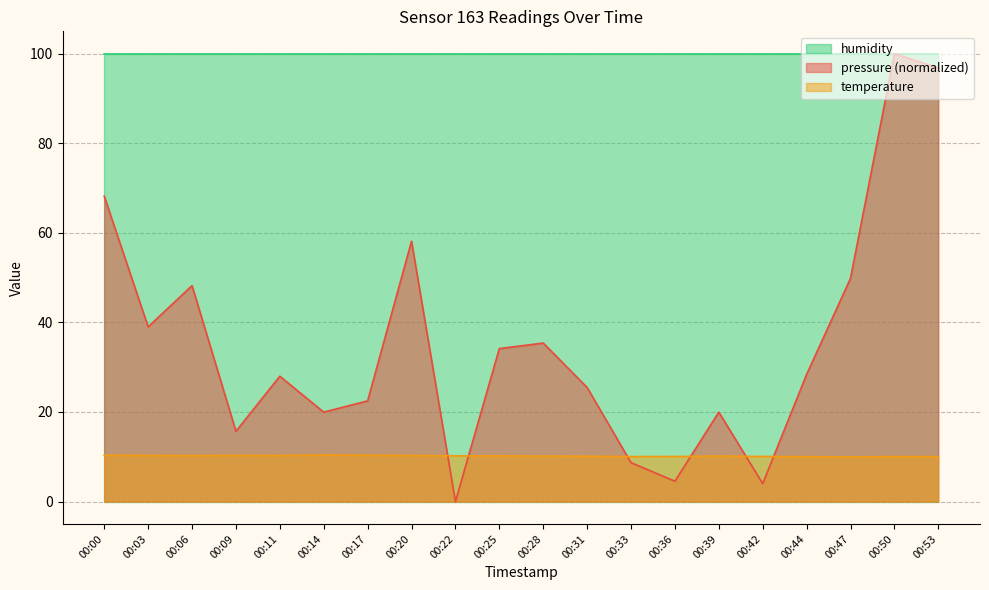

The value of pressure at 00:39 is 5.1. True or false?

False